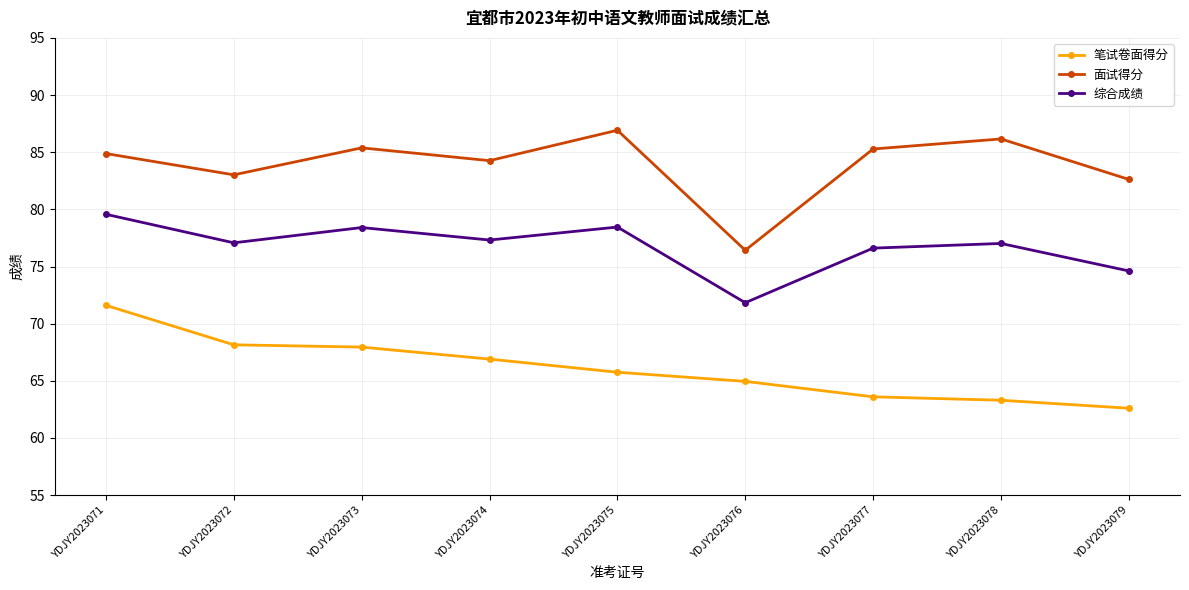

True or false: 综合成绩 and 笔试卷面得分 intersect in this chart.

False